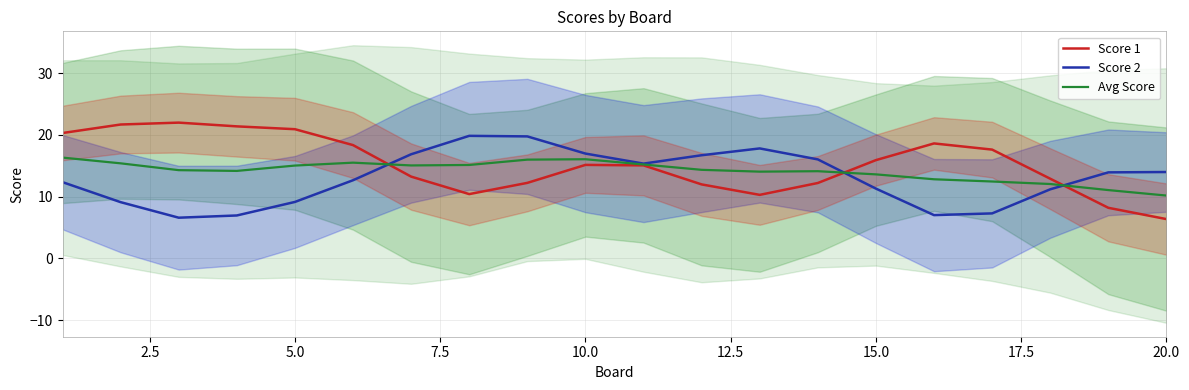

Is it true that Avg Score equals 17.7 at 20.0?

False